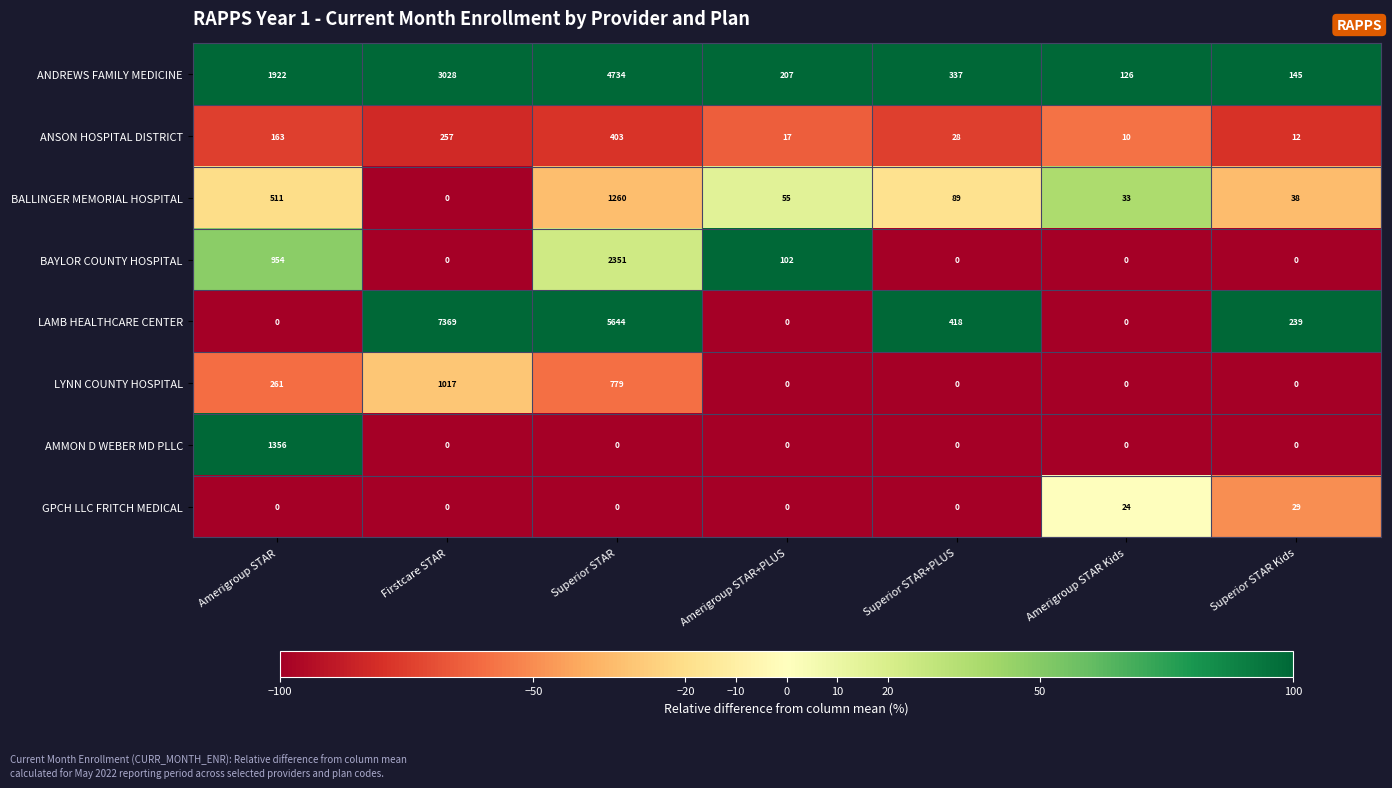

Is it true that LAMB HEALTHCARE CENTER equals 0 at Amerigroup STAR+PLUS?

True